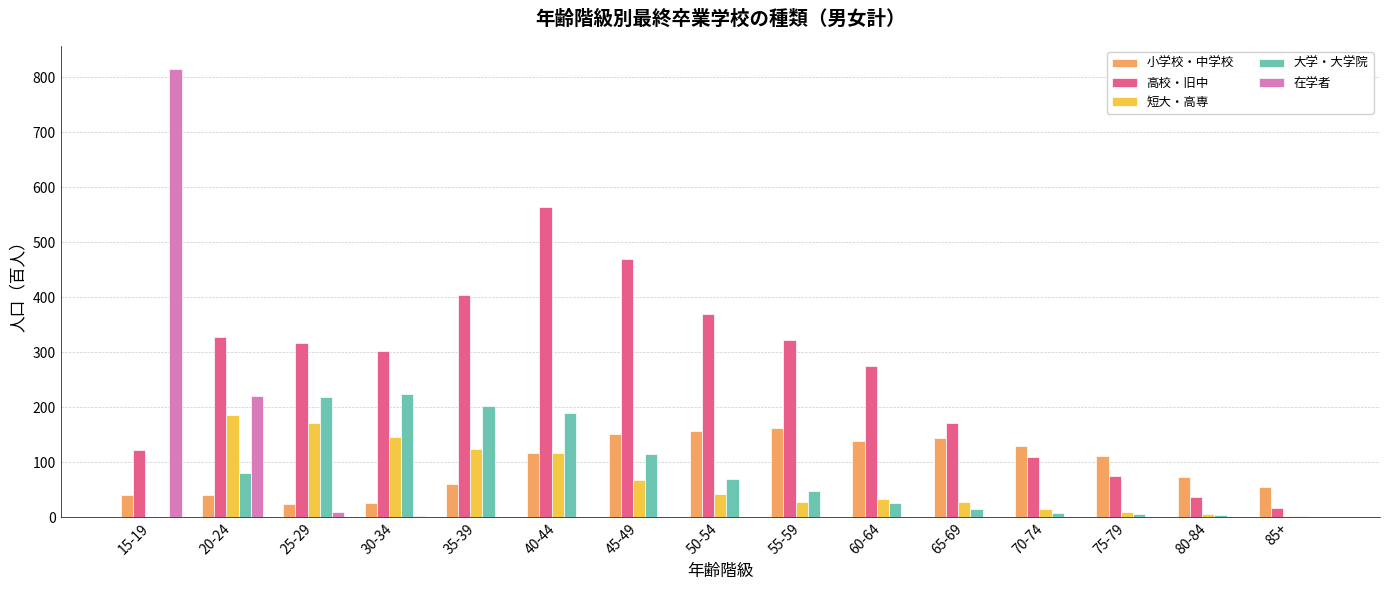

How many categories are shown in the chart?

15